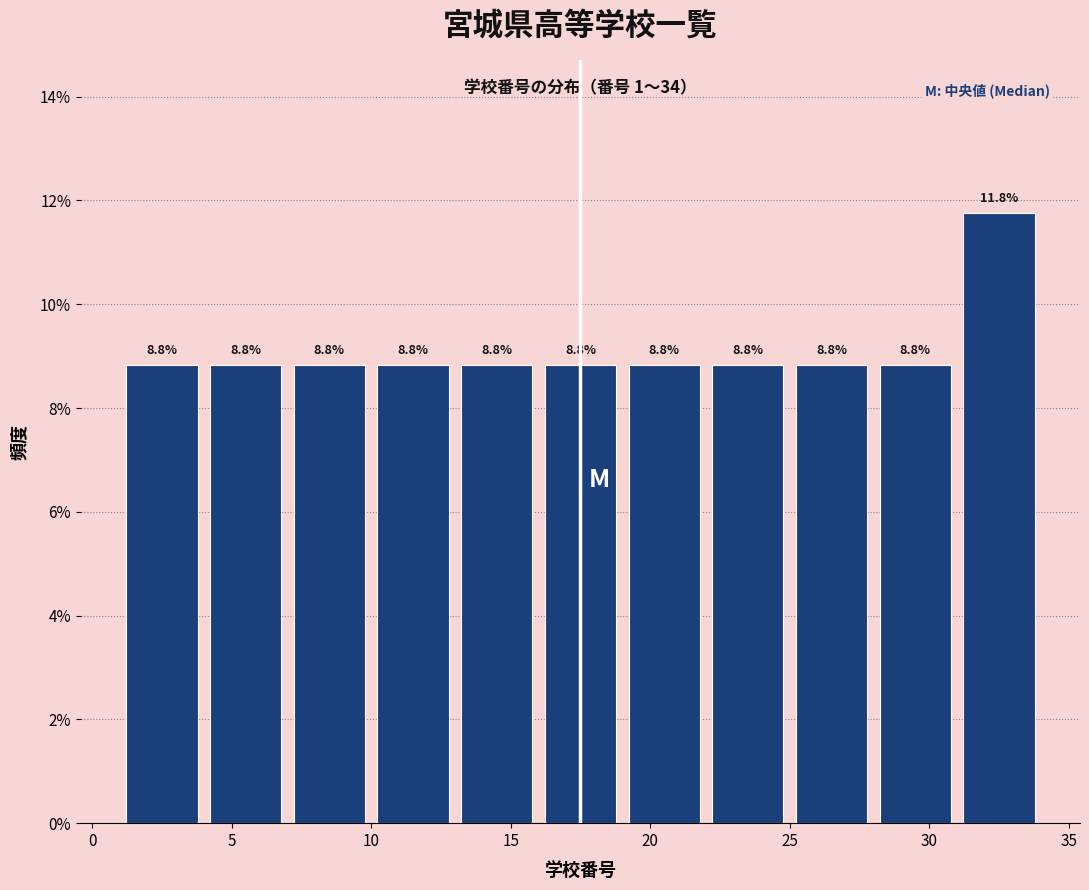

Reading left to right, list every bar in this chart as the range it spans on the x-axis followed by its height.

1 to 4: 8.8
4 to 7: 8.8
7 to 10: 8.8
10 to 13: 8.8
13 to 16: 8.8
16 to 19: 8.8
19 to 22: 8.8
22 to 25: 8.8
25 to 28: 8.8
28 to 31: 8.8
31 to 34: 11.8